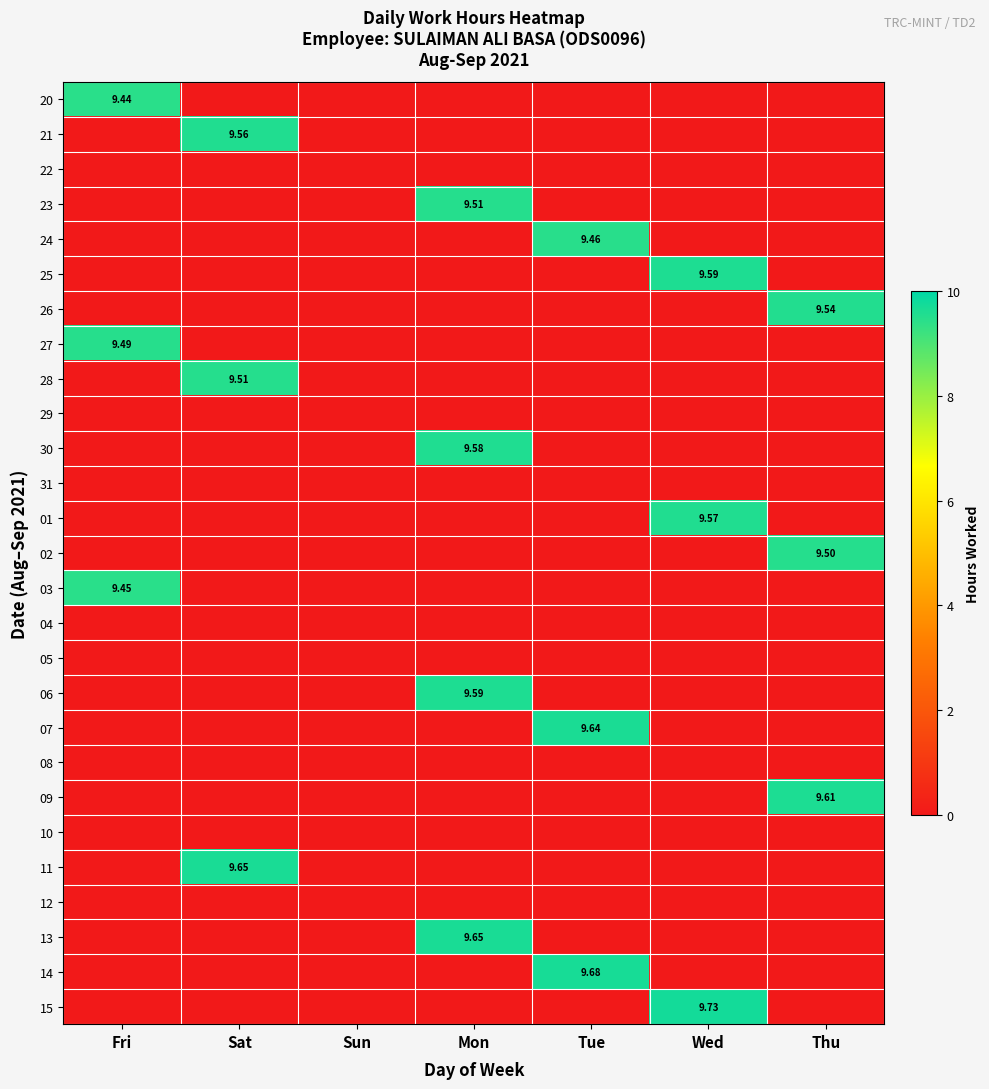

How many values in 15 are above zero?

1